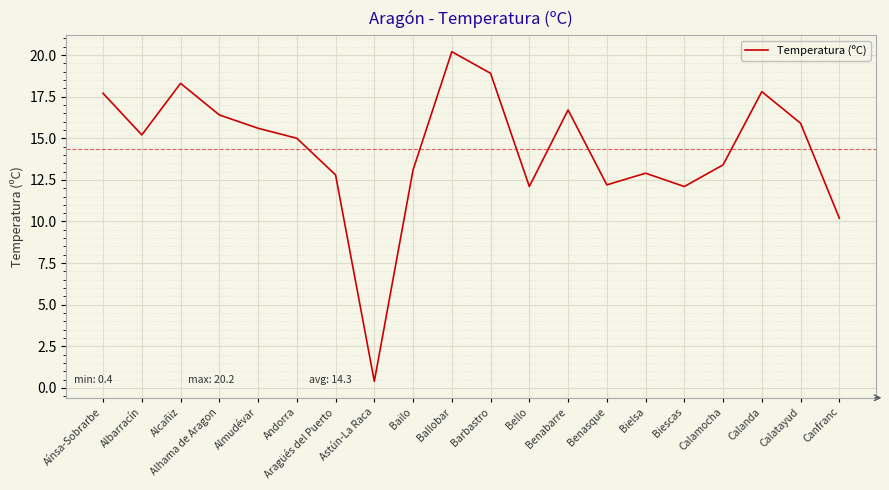

Which category has the lowest value across all series?

Astún-La Raca